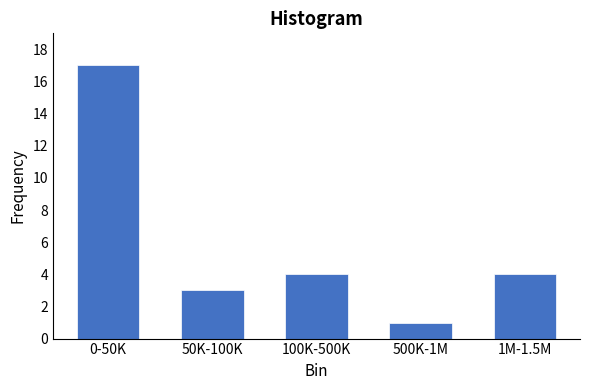

Reading right to left, extract all data points from this chart.

1M-1.5M=4	500K-1M=1	100K-500K=4	50K-100K=3	0-50K=17